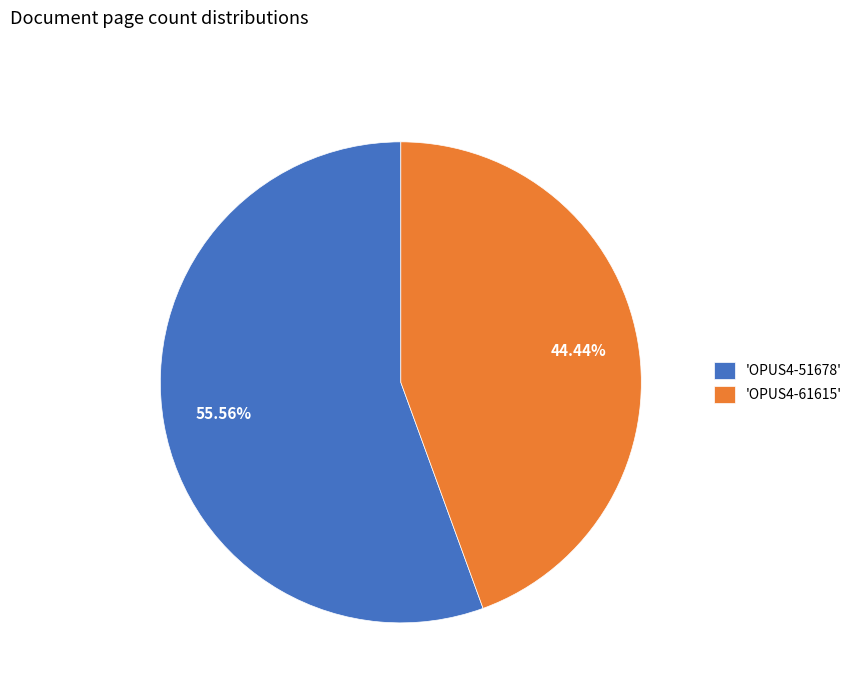

Combined, do 'OPUS4-51678' and 'OPUS4-61615' account for over 50%?

Yes